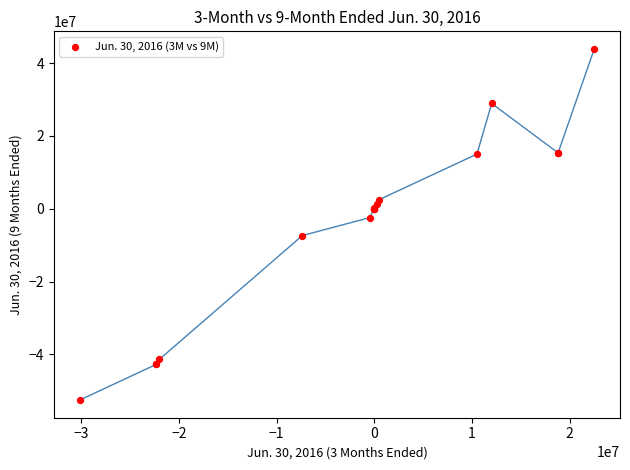

What Y value in the scatter plot is closest to -4345823?

-2463160.0